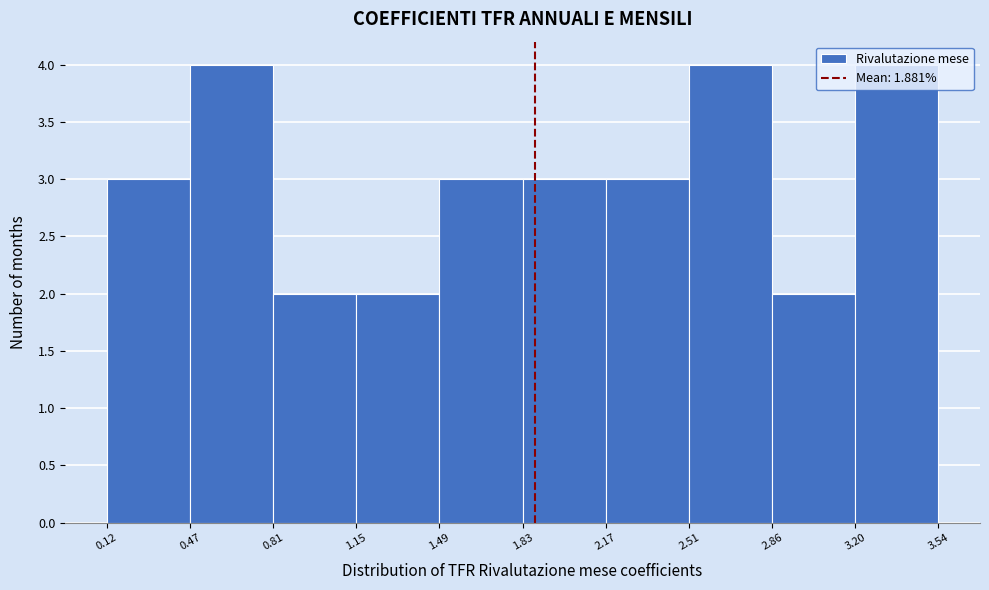

Reading left to right, list every bar in this chart as the range it spans on the x-axis followed by its height. The values are not printed on the chart, so give them approximately, as read against the axis.

0.12 to 0.47: 3
0.47 to 0.81: 4
0.81 to 1.15: 2
1.15 to 1.49: 2
1.49 to 1.83: 3
1.83 to 2.17: 3
2.17 to 2.51: 3
2.51 to 2.86: 4
2.86 to 3.20: 2
3.20 to 3.54: 4